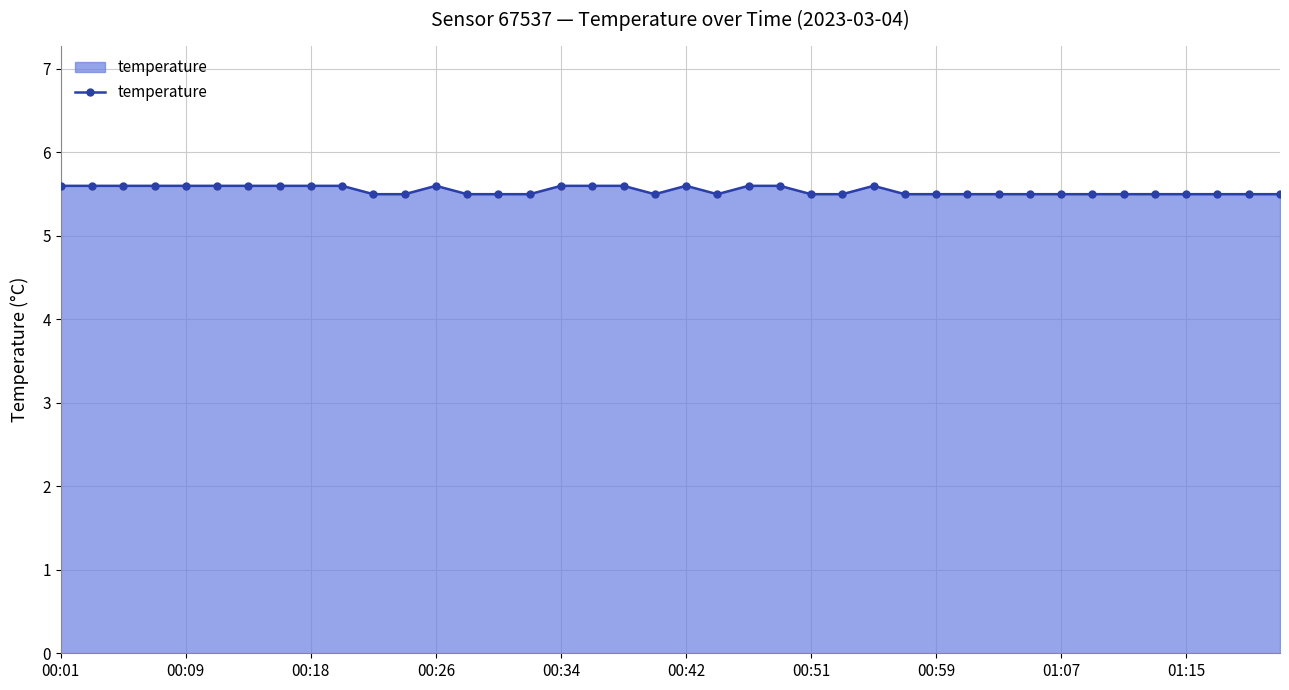

Count the values in the range 5 to 6.

40